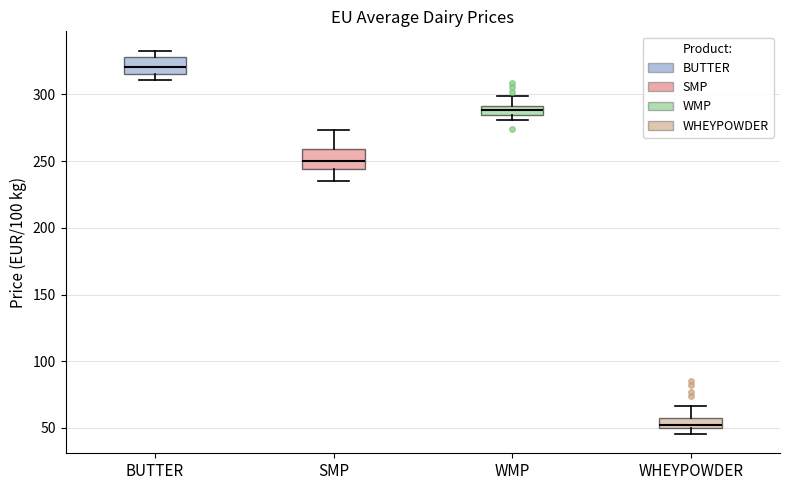

Where does the median line of the box for SMP sit on the y-axis? The values are not printed on the chart, so give them approximately, as read against the axis.

250